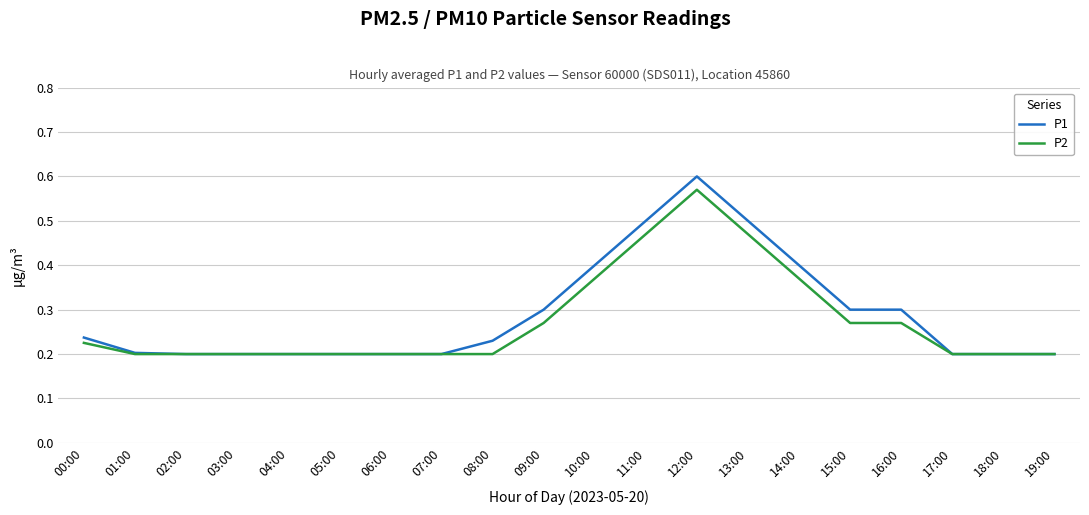

How many P1 values are between 0 and 1?

20